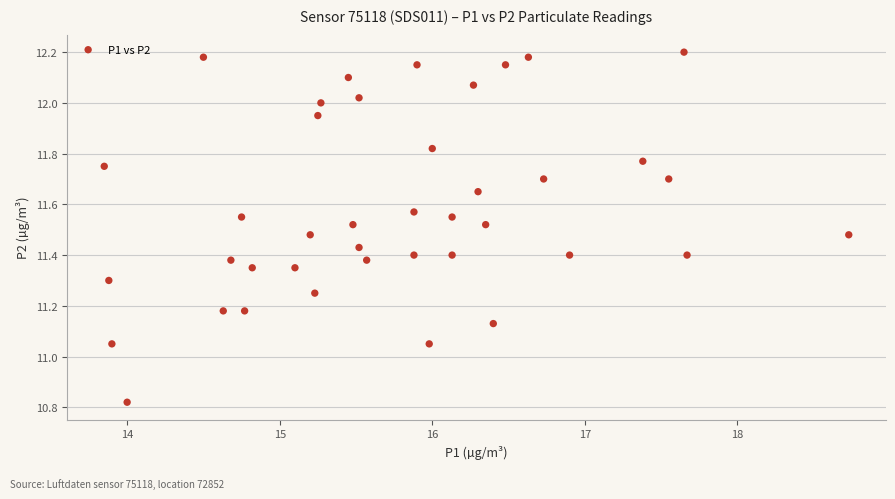

What is the range of Y values (max minus min)?

1.4